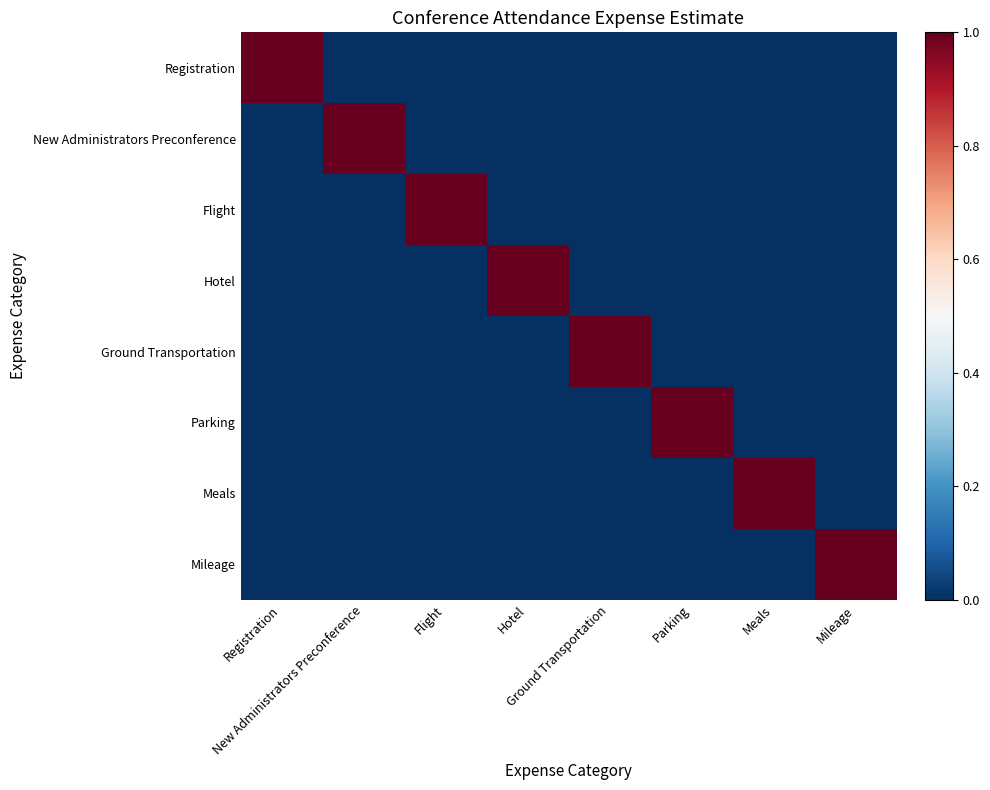

Reading right to left, transcribe all the data shown in this chart.

Registration: Mileage=0	Meals=0	Parking=0	Ground Transportation=0	Hotel=0	Flight=0	New Administrators Preconference=0	Registration=1
New Administrators Preconference: Mileage=0	Meals=0	Parking=0	Ground Transportation=0	Hotel=0	Flight=0	New Administrators Preconference=1	Registration=0
Flight: Mileage=0	Meals=0	Parking=0	Ground Transportation=0	Hotel=0	Flight=1	New Administrators Preconference=0	Registration=0
Hotel: Mileage=0	Meals=0	Parking=0	Ground Transportation=0	Hotel=1	Flight=0	New Administrators Preconference=0	Registration=0
Ground Transportation: Mileage=0	Meals=0	Parking=0	Ground Transportation=1	Hotel=0	Flight=0	New Administrators Preconference=0	Registration=0
Parking: Mileage=0	Meals=0	Parking=1	Ground Transportation=0	Hotel=0	Flight=0	New Administrators Preconference=0	Registration=0
Meals: Mileage=0	Meals=1	Parking=0	Ground Transportation=0	Hotel=0	Flight=0	New Administrators Preconference=0	Registration=0
Mileage: Mileage=1	Meals=0	Parking=0	Ground Transportation=0	Hotel=0	Flight=0	New Administrators Preconference=0	Registration=0